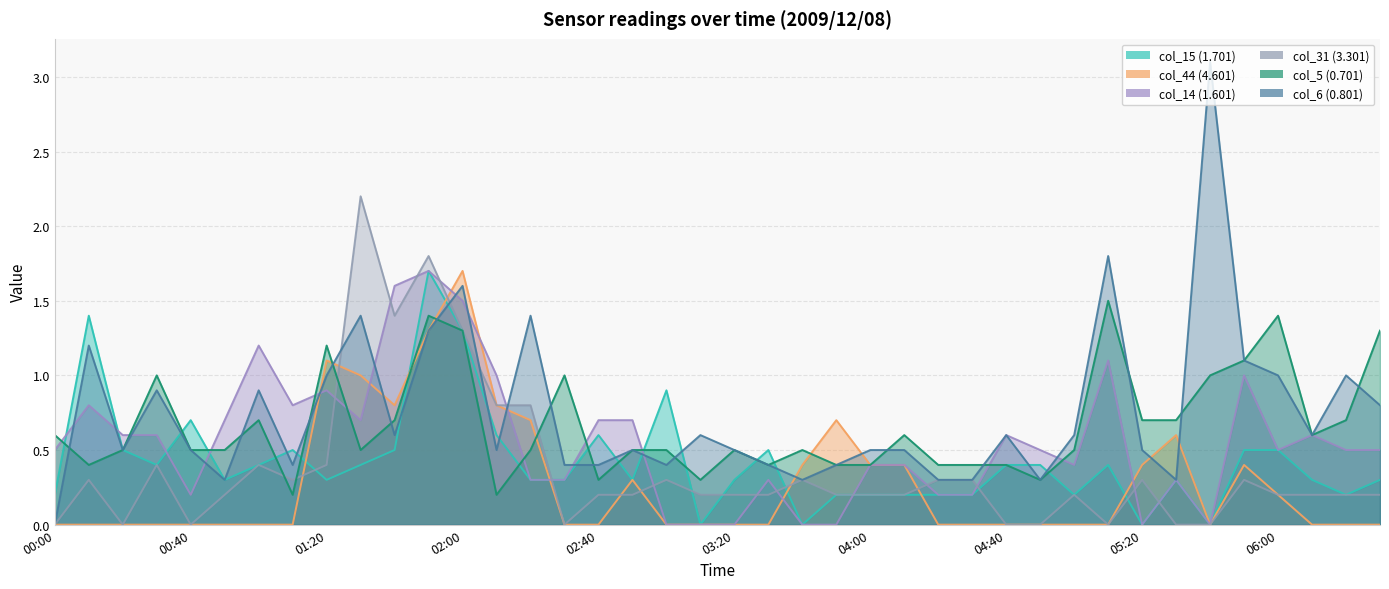

What is the total value across all series at 00:40?

1.9